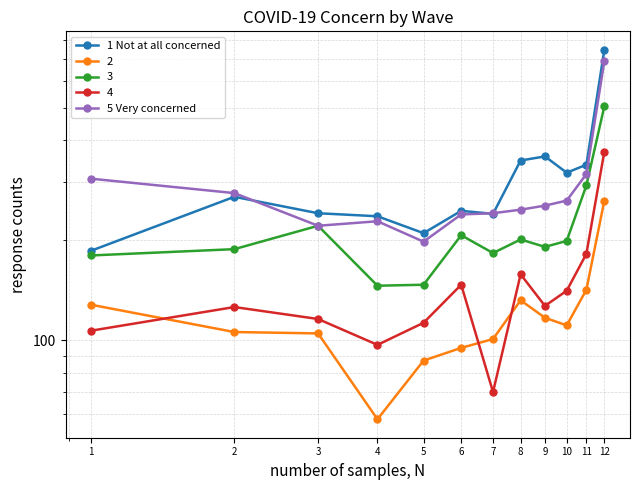

Which series has the largest total across all categories?

1 Not at all concerned